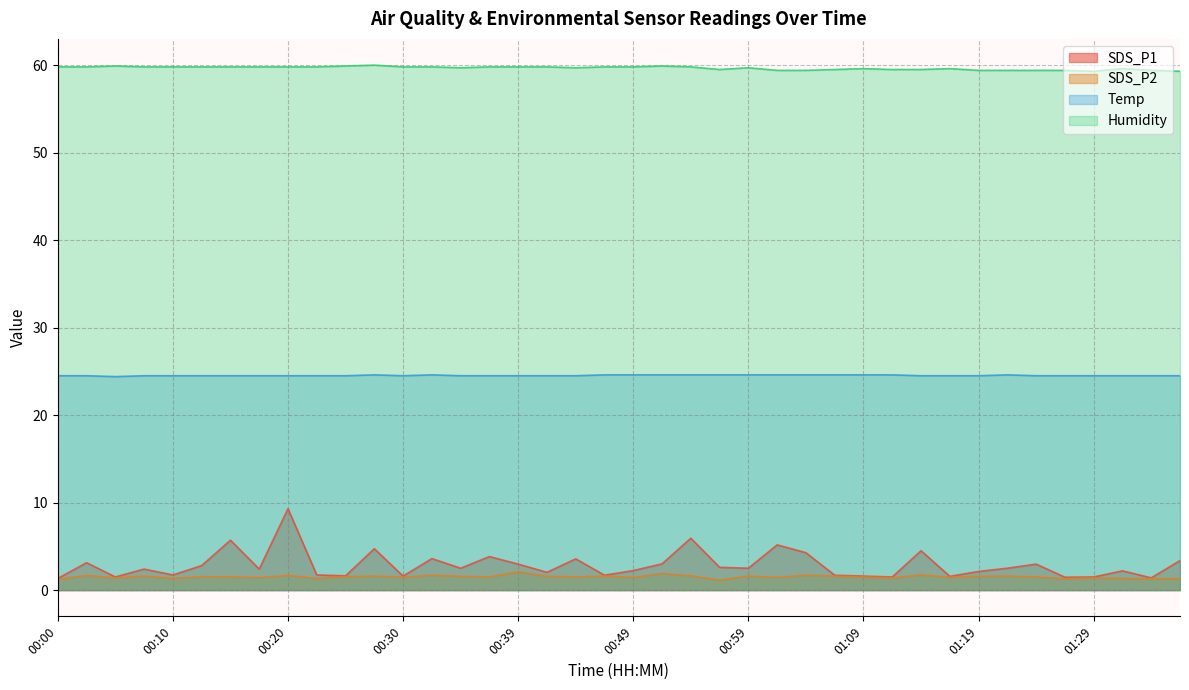

Which has a higher value, 00:57 or 01:27?

00:57